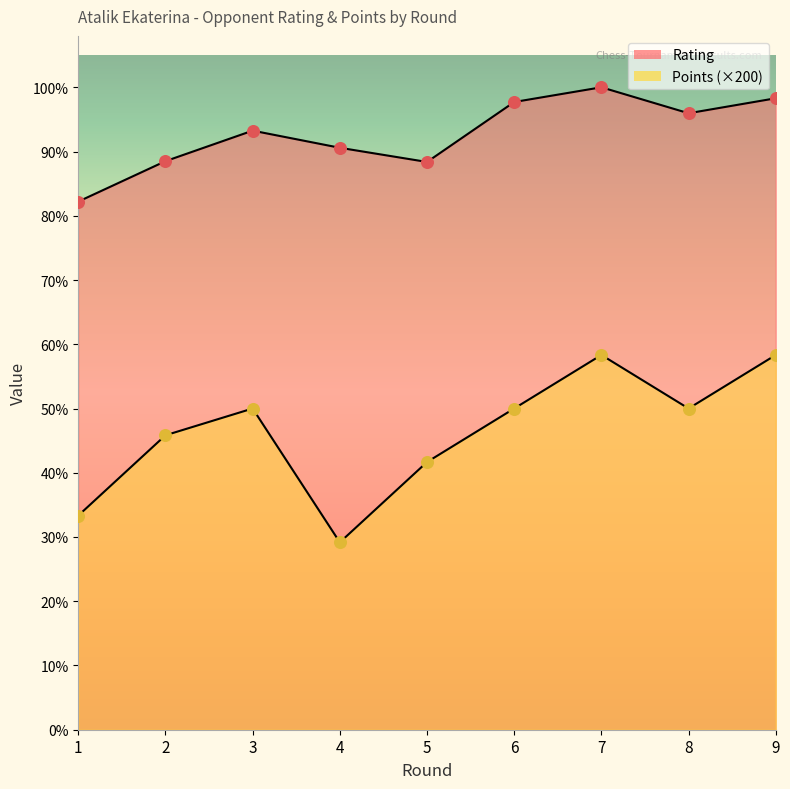

What are all the series names shown in the legend?

Rating, Points